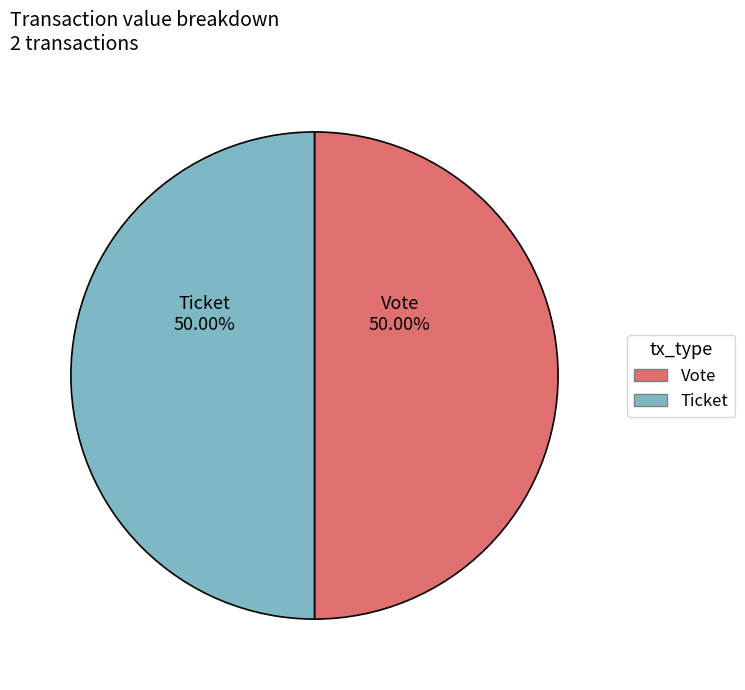

Is the sum of Ticket and Vote greater than half?

Yes